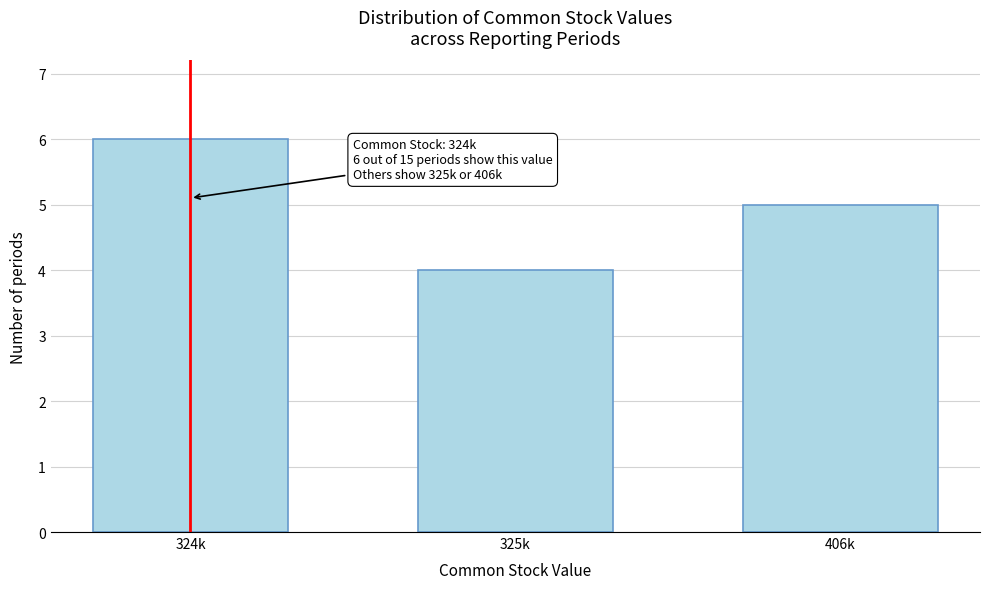

Reading left to right, list all the values displayed in this chart.

324k=6	325k=4	406k=5